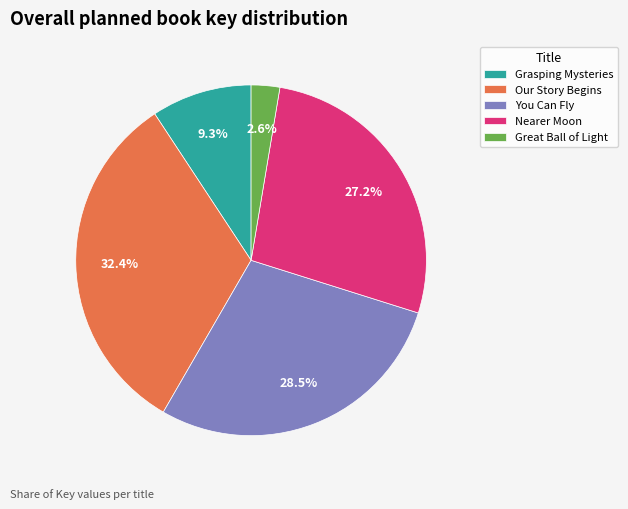

True or false: Nearer Moon accounts for 27% of the total.

True